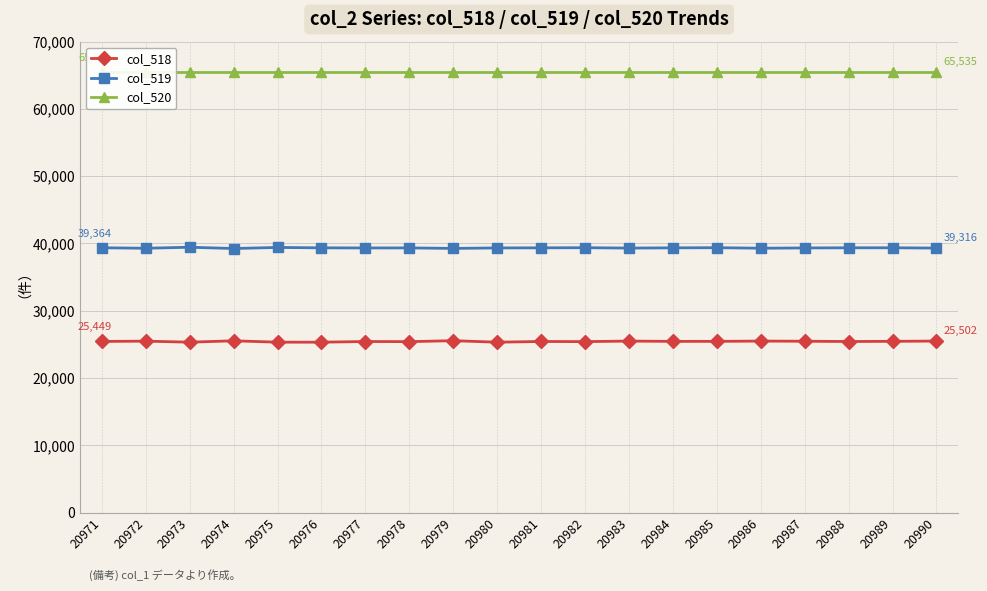

True or false: col_518 has a value of 25420 at 20982.

True